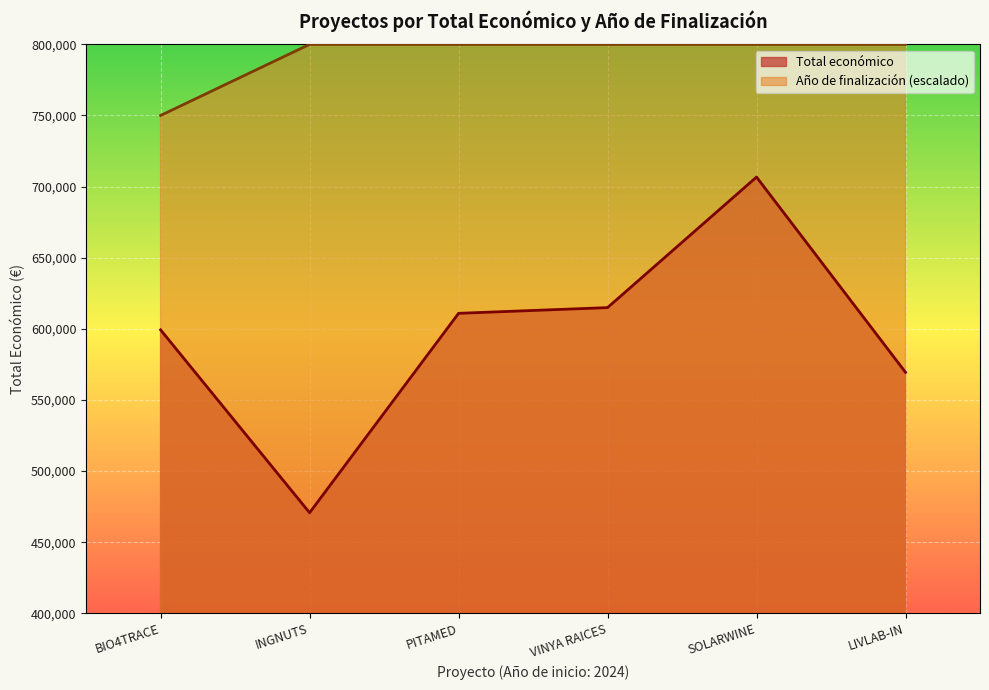

At how many categories does at least one series exceed 726615?

6